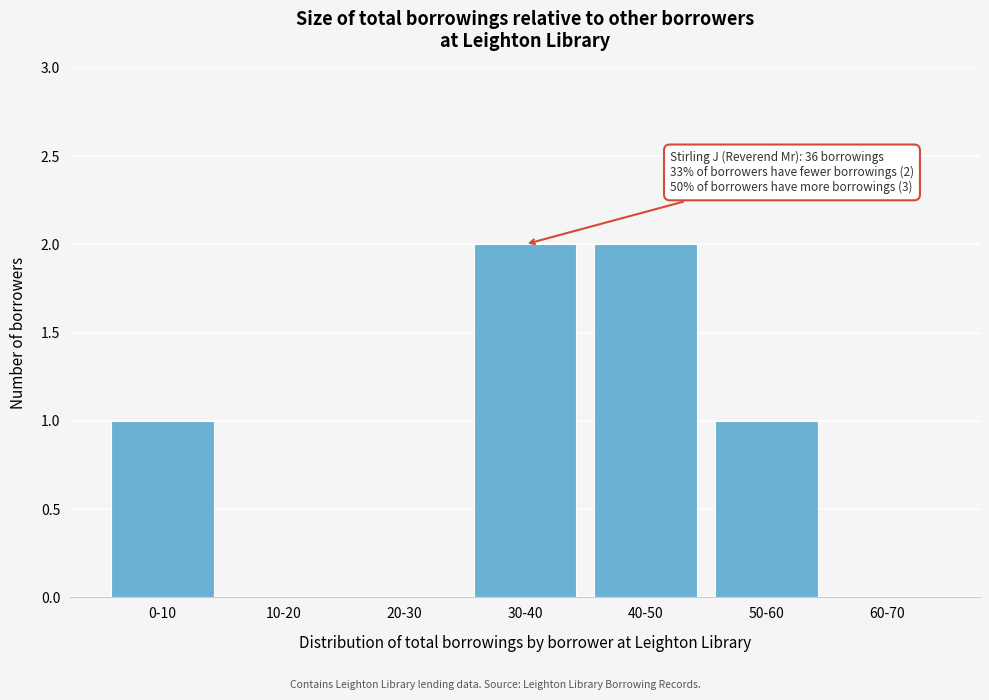

Reading left to right, transcribe all the data shown in this chart.

0-10=1	10-20=0	20-30=0	30-40=2	40-50=2	50-60=1	60-70=0